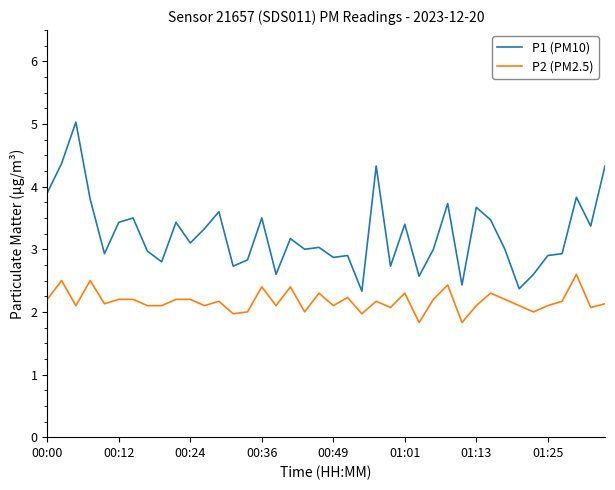

List the series in order of their peak value, lowest first.

P2 (PM2.5), P1 (PM10)